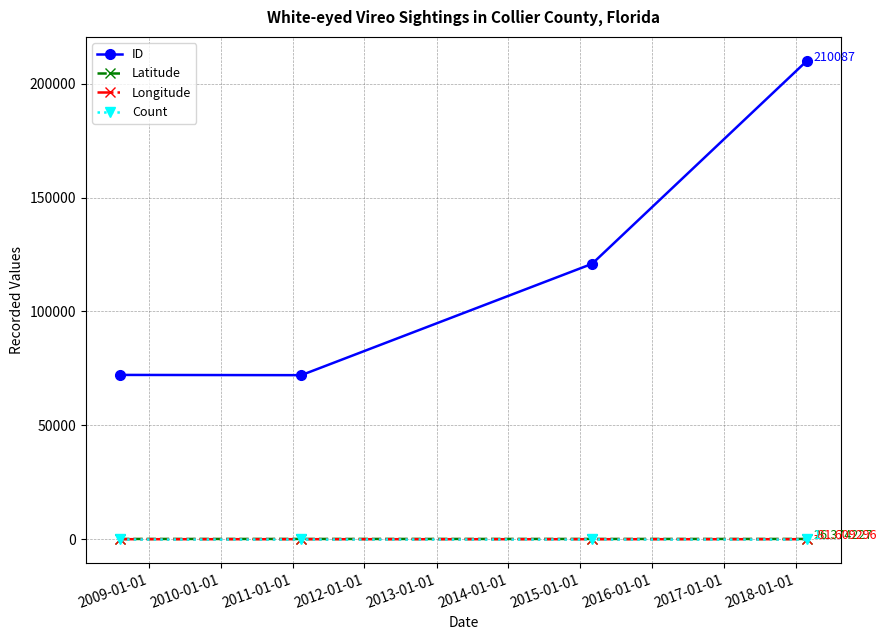

True or false: ID and Longitude intersect in this chart.

False